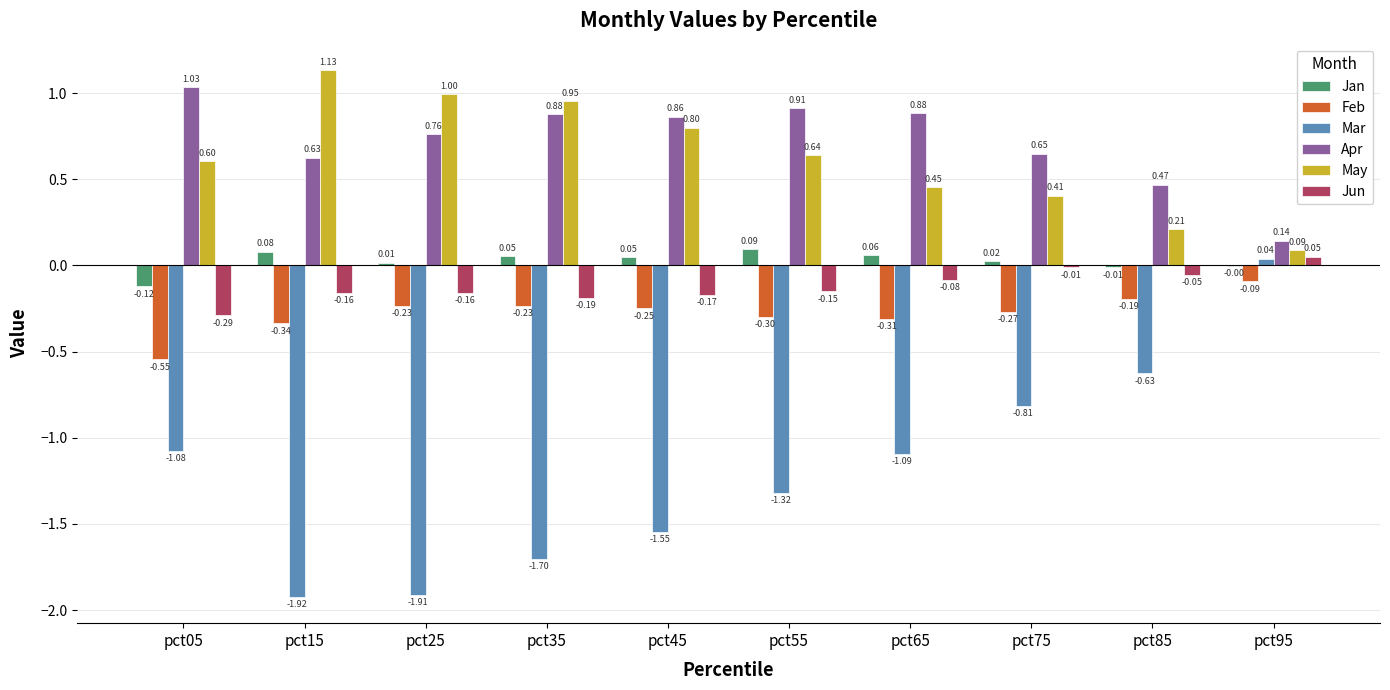

At which category is the sum across all series the highest?

pct95